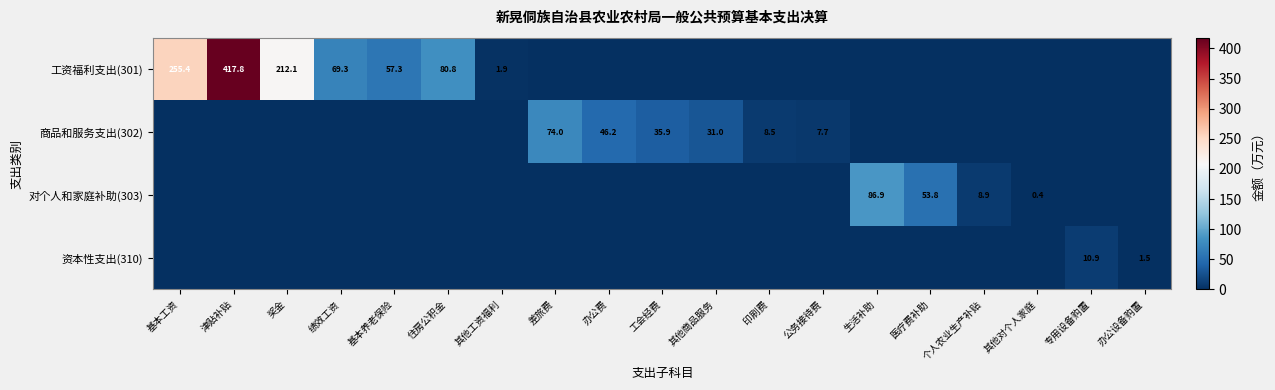

The 商品和服务支出(302) series shows 4.5 at 印刷费. True or false?

False